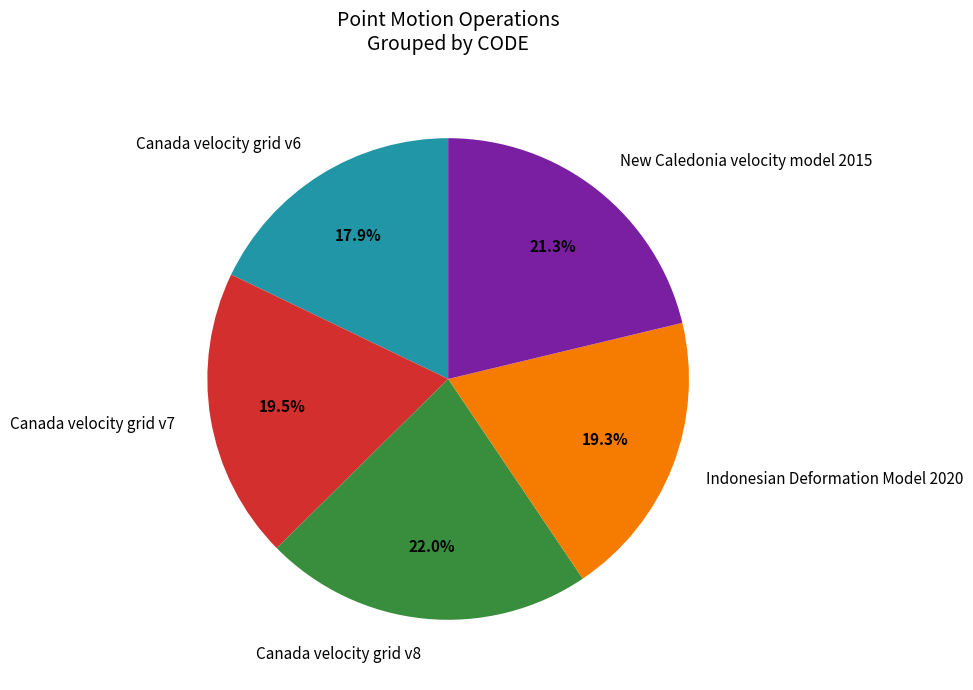

Does Indonesian Deformation Model 2020 represent more than half of the total?

No